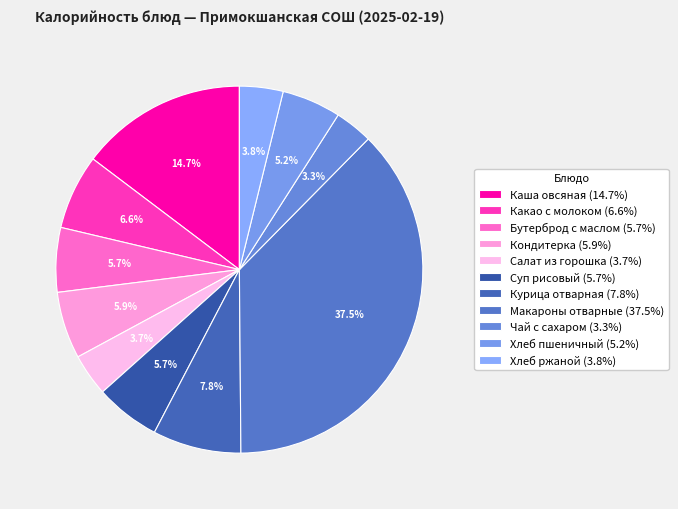

Is there any slice that represents more than half of the pie?

No